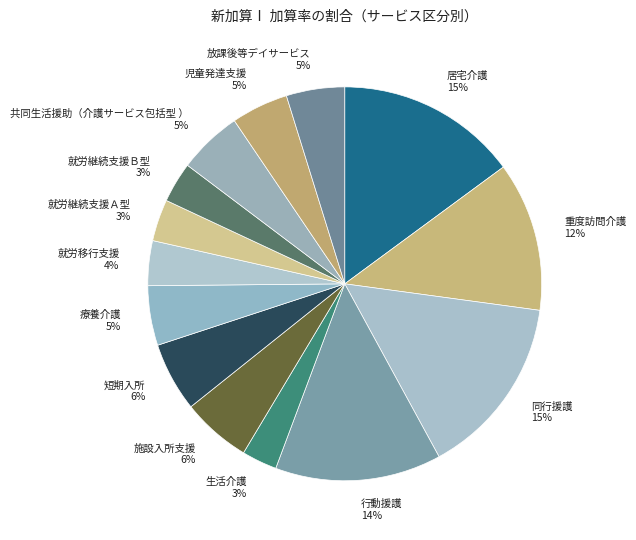

Do 短期入所 and 放課後等デイサービス together represent more than half of the pie?

No